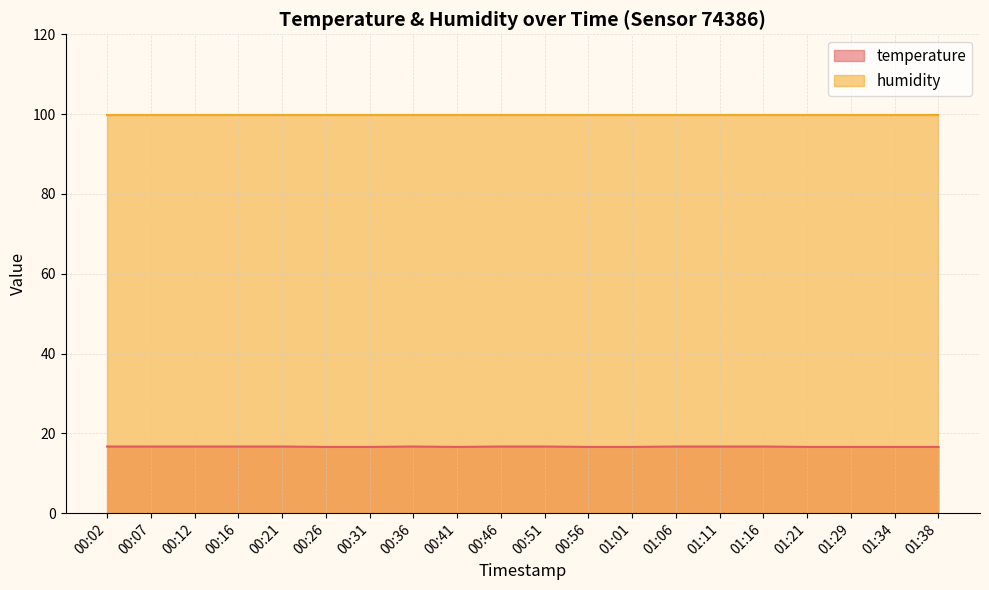

How many lines are shown in the chart?

2